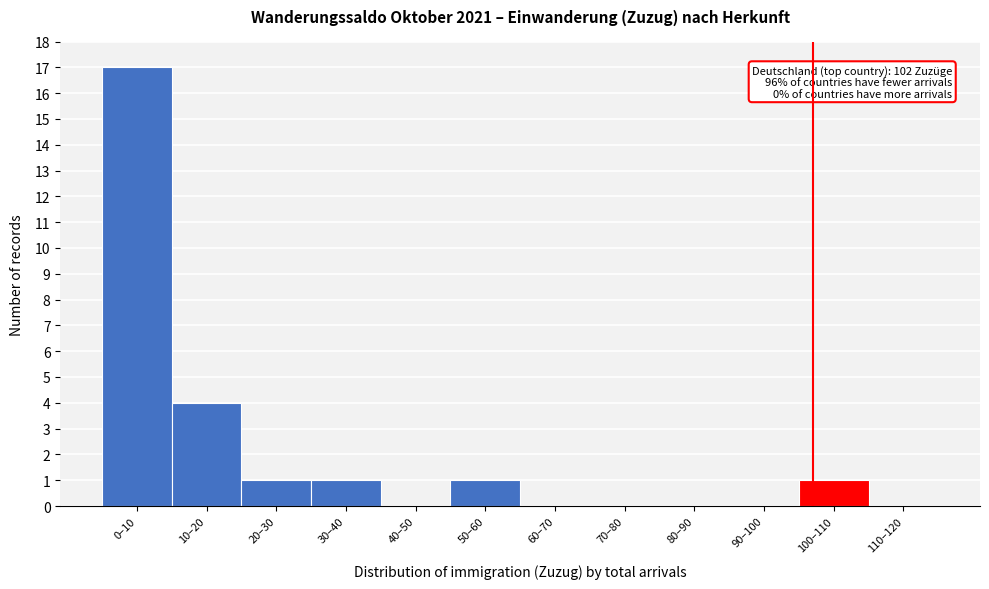

What is the sum of the values at 80–90 and 10–20?

4